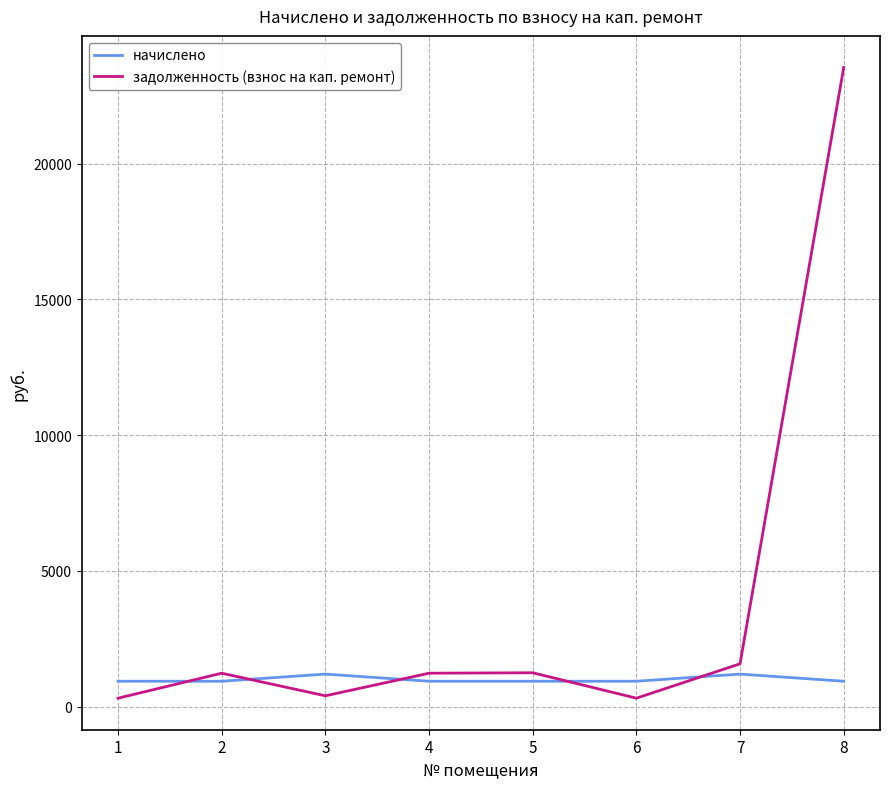

Rank the series by their average value, from lowest to highest.

начислено, задолженность (взнос на кап. ремонт)